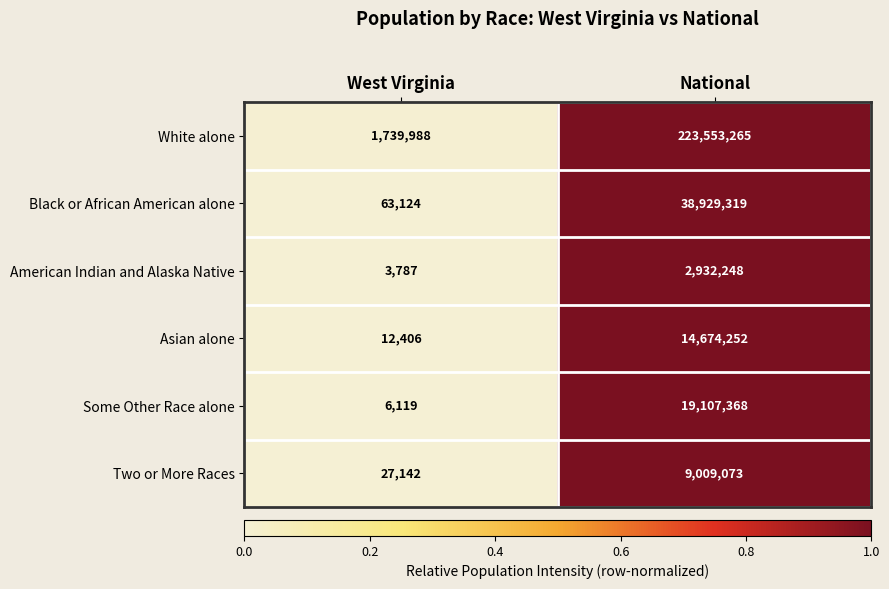

List the series in order of their peak value, lowest first.

American Indian and Alaska Native, Two or More Races, Asian alone, Some Other Race alone, Black or African American alone, White alone